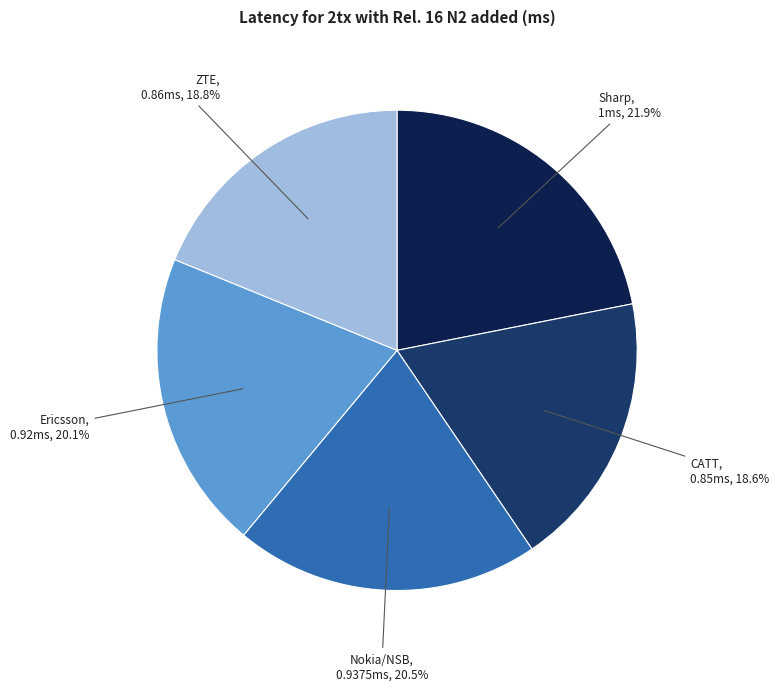

Does any single category account for the majority?

No